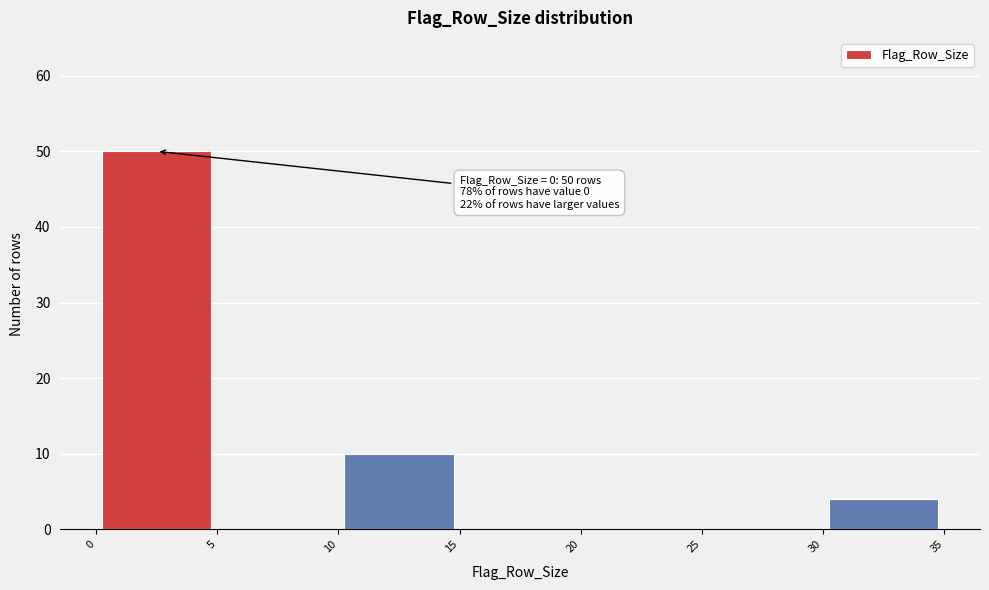

Over which range of the x-axis is the bar tallest?

0 to 5